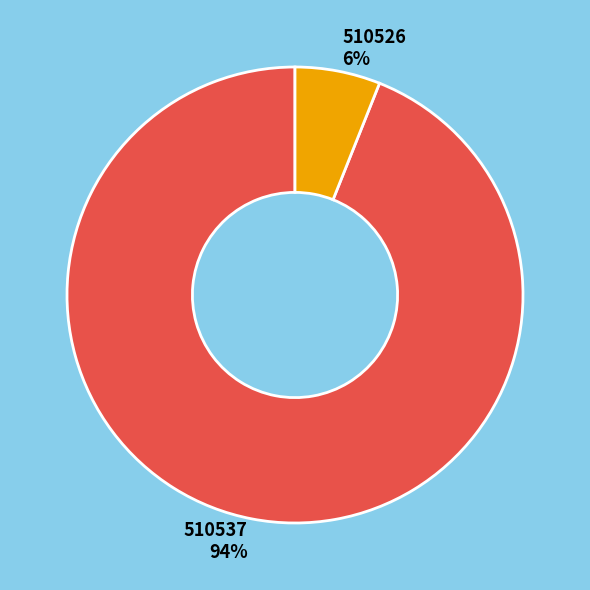

How many segments does this pie chart have?

2